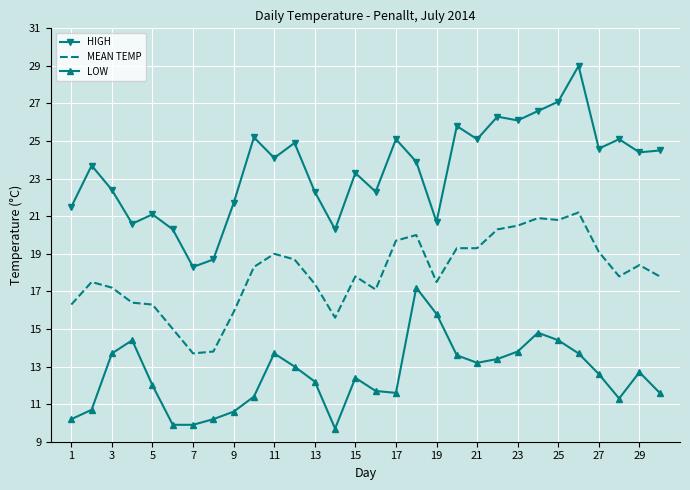

Which series has the widest spread of values?

HIGH